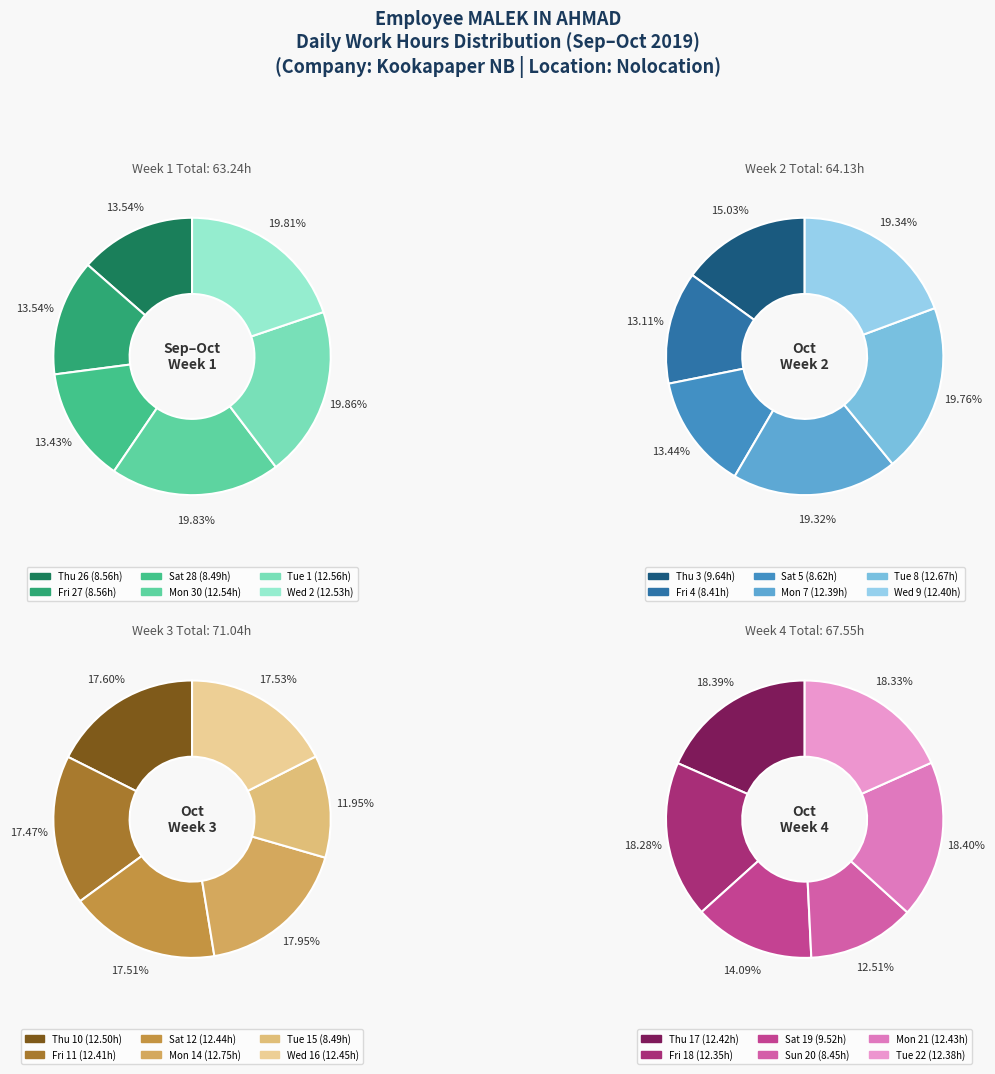

Does Wed 2 represent more than half of the total?

No